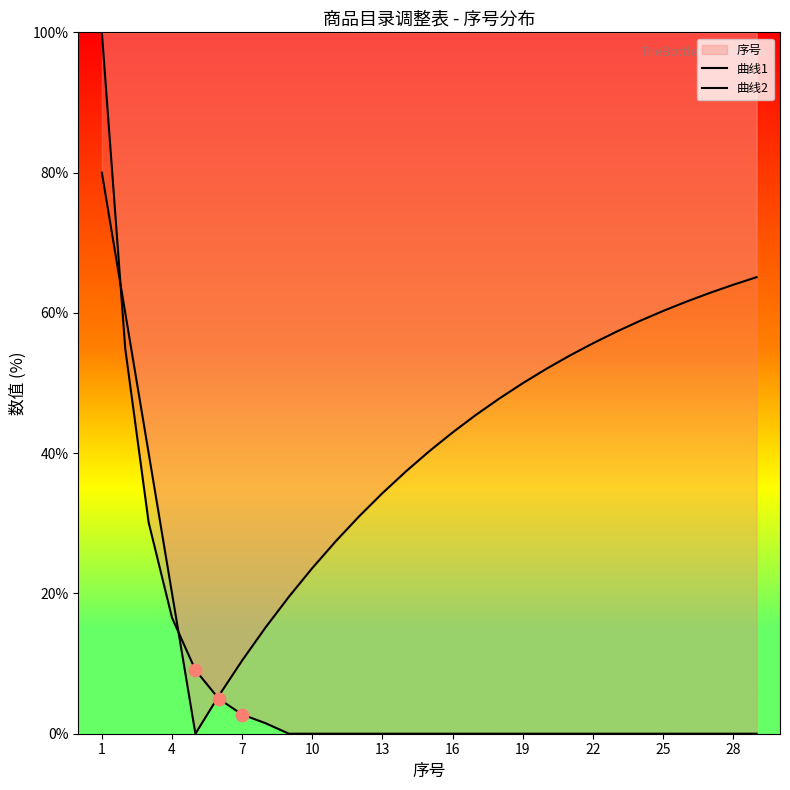

Is the value of 曲线1 at 16 greater than the value of 曲线2 at 16?

No